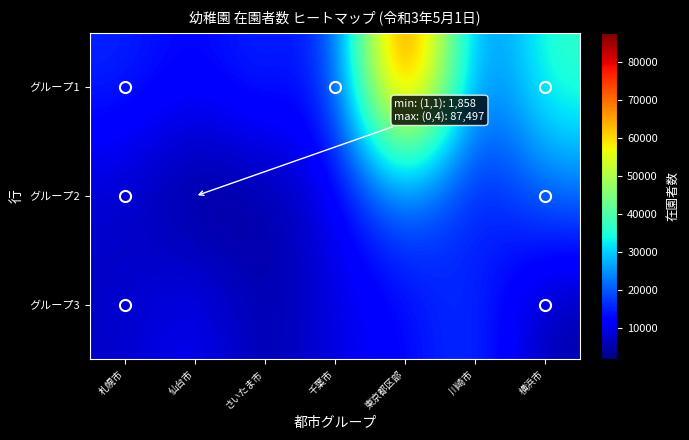

How many series are shown in this chart?

3